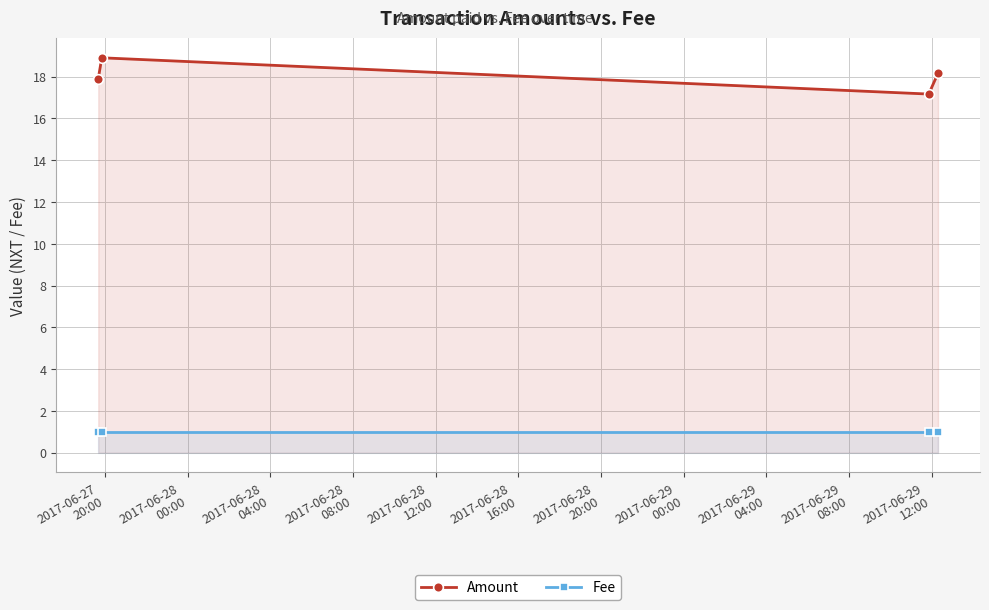

Reading right to left, list all the values displayed in this chart.

Amount: 18.2	17.2	18.9	17.9
Fee: 1.0	1.0	1.0	1.0